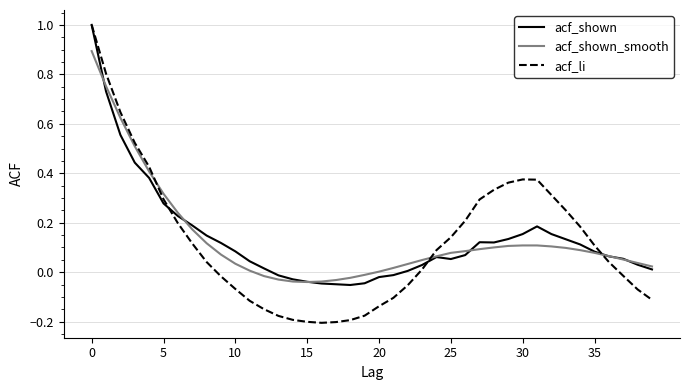

How many categories are shown in the chart?

40